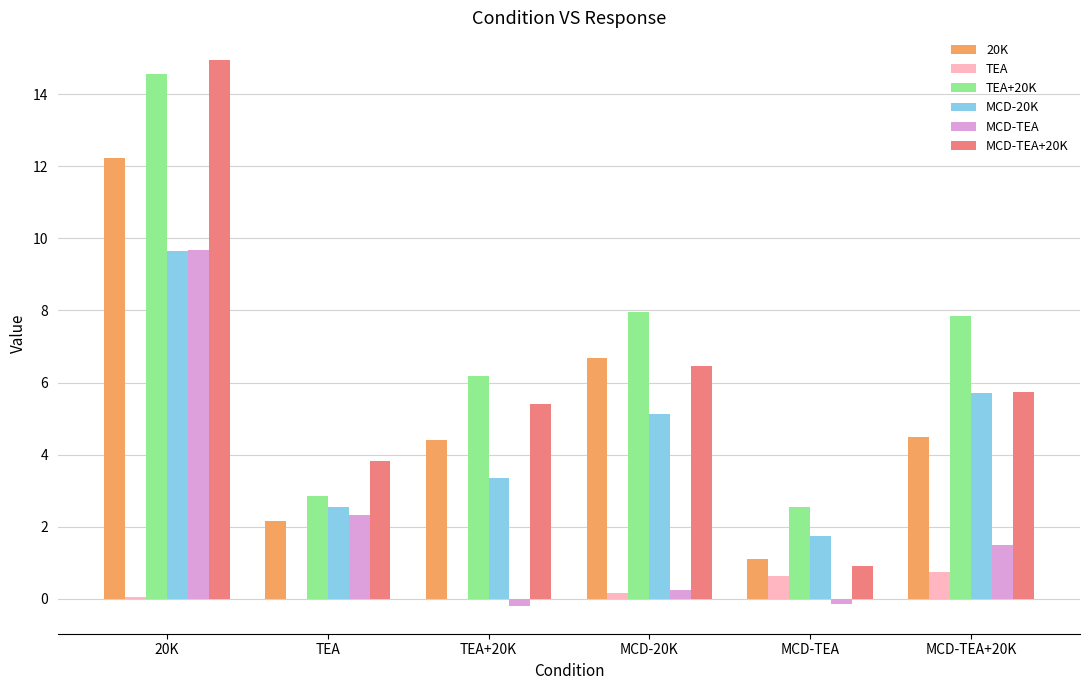

The value of MCD-20K at 20K is 9.6. True or false?

True